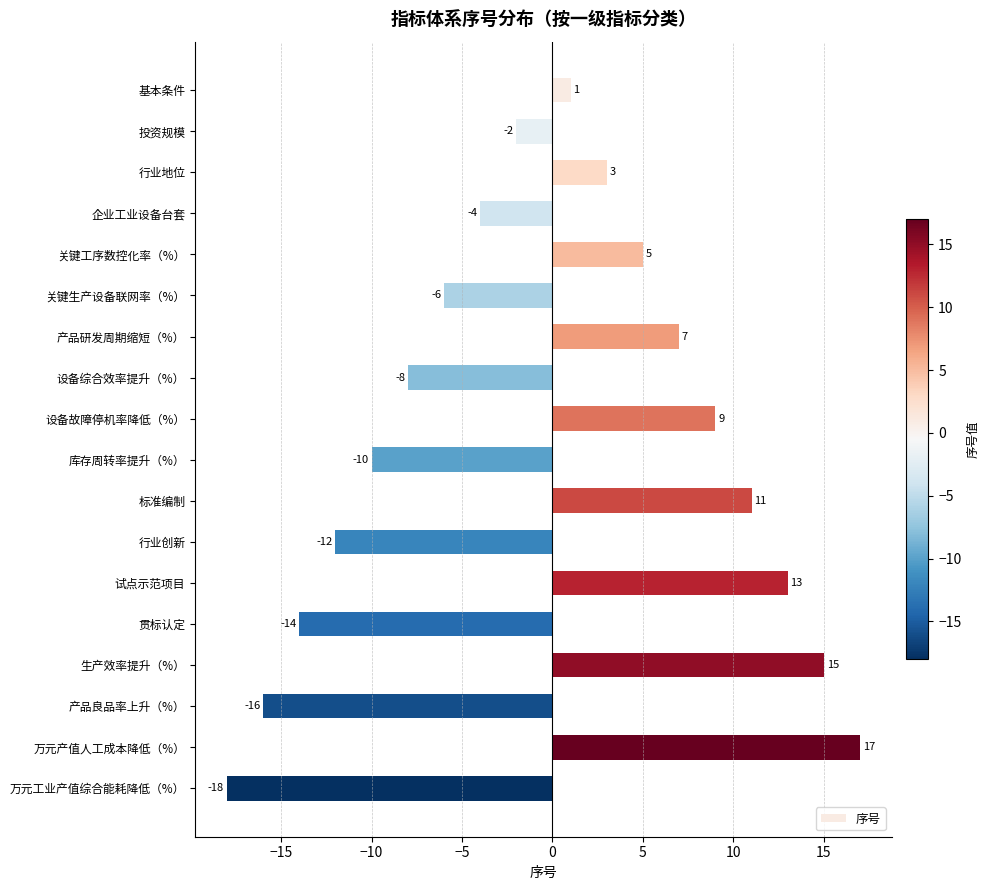

What position from the top is 生产效率提升（%）?

15